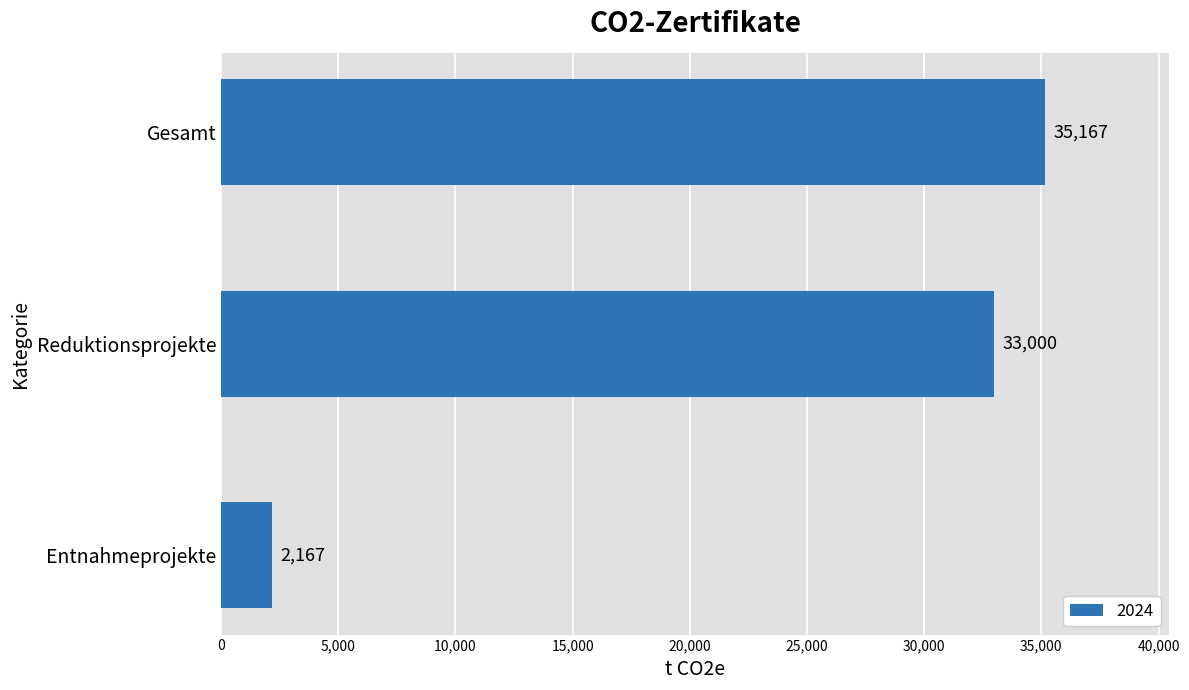

Reading top to bottom, transcribe all the data shown in this chart.

35167	33000	2167